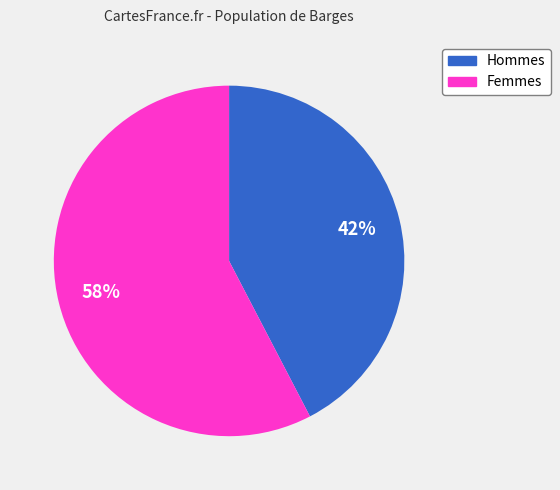

Is there any slice that represents more than half of the pie?

Yes